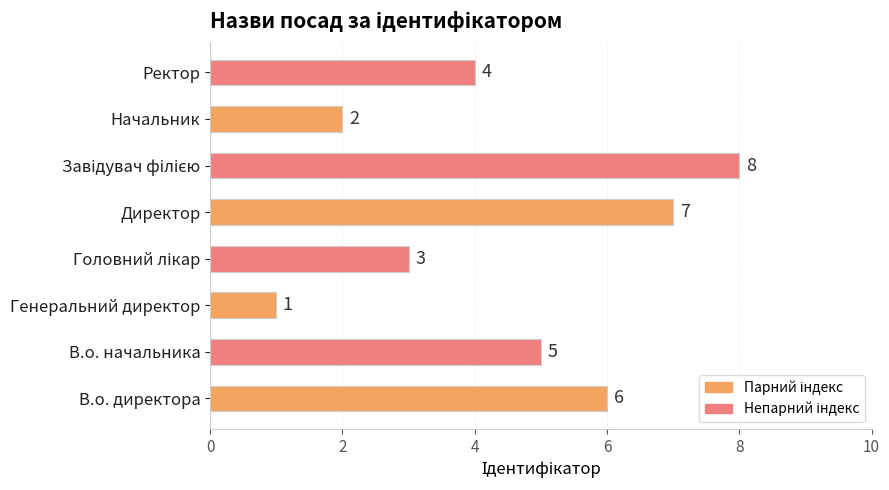

The value at В.о. начальника is 2. True or false?

False